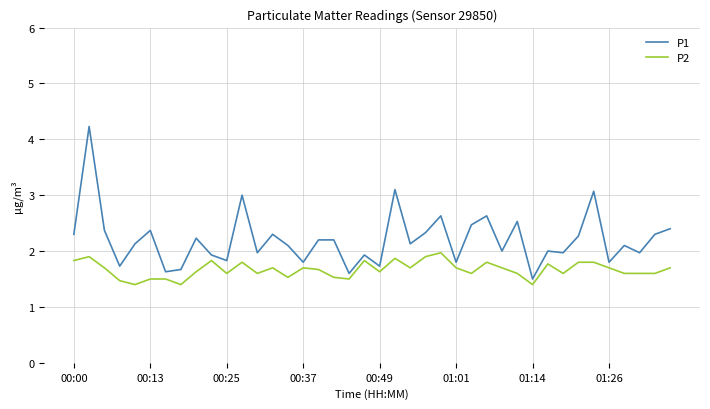

Which series has the widest spread of values?

P1